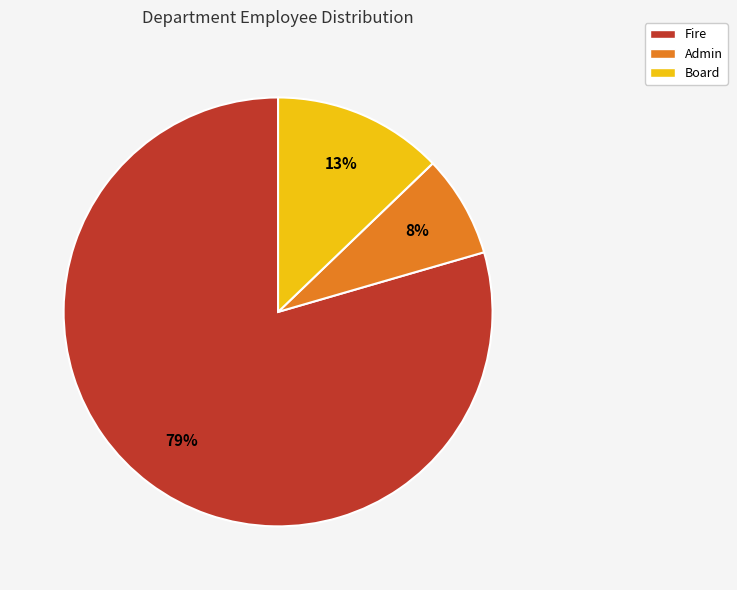

Does any single category account for the majority?

Yes